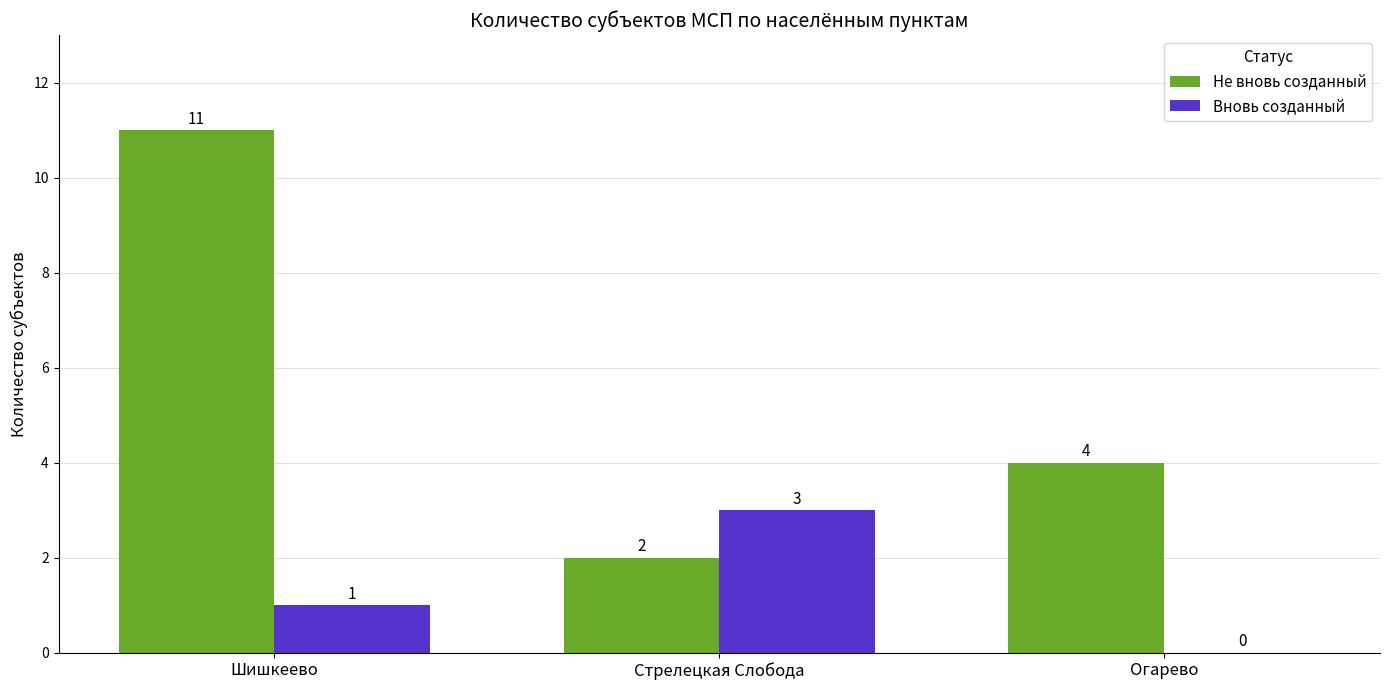

Which series changed the most between Шишкеево and Огарево?

Не вновь созданный